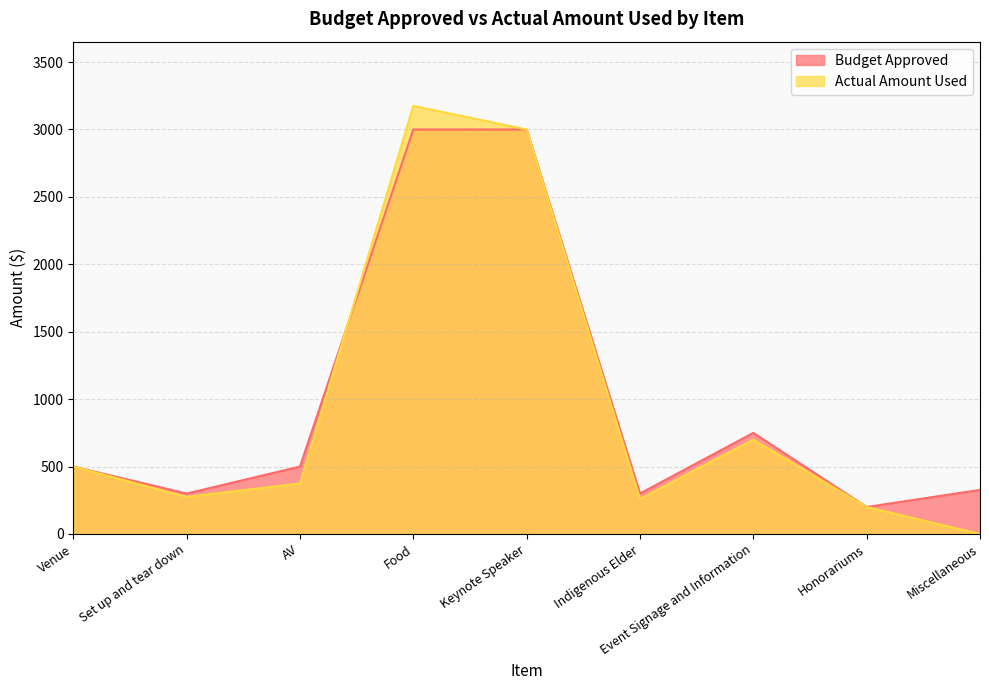

At which label is Actual Amount Used closest to 1587?

Event Signage and Information